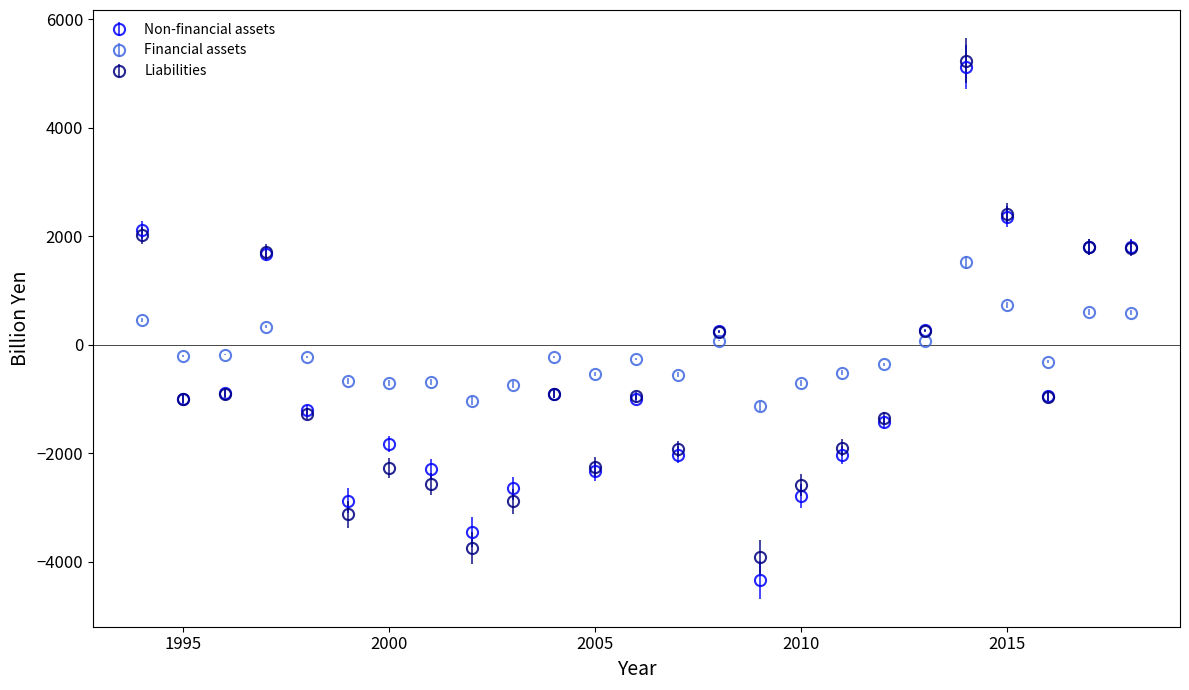

Which series has the largest total across all categories?

Financial assets